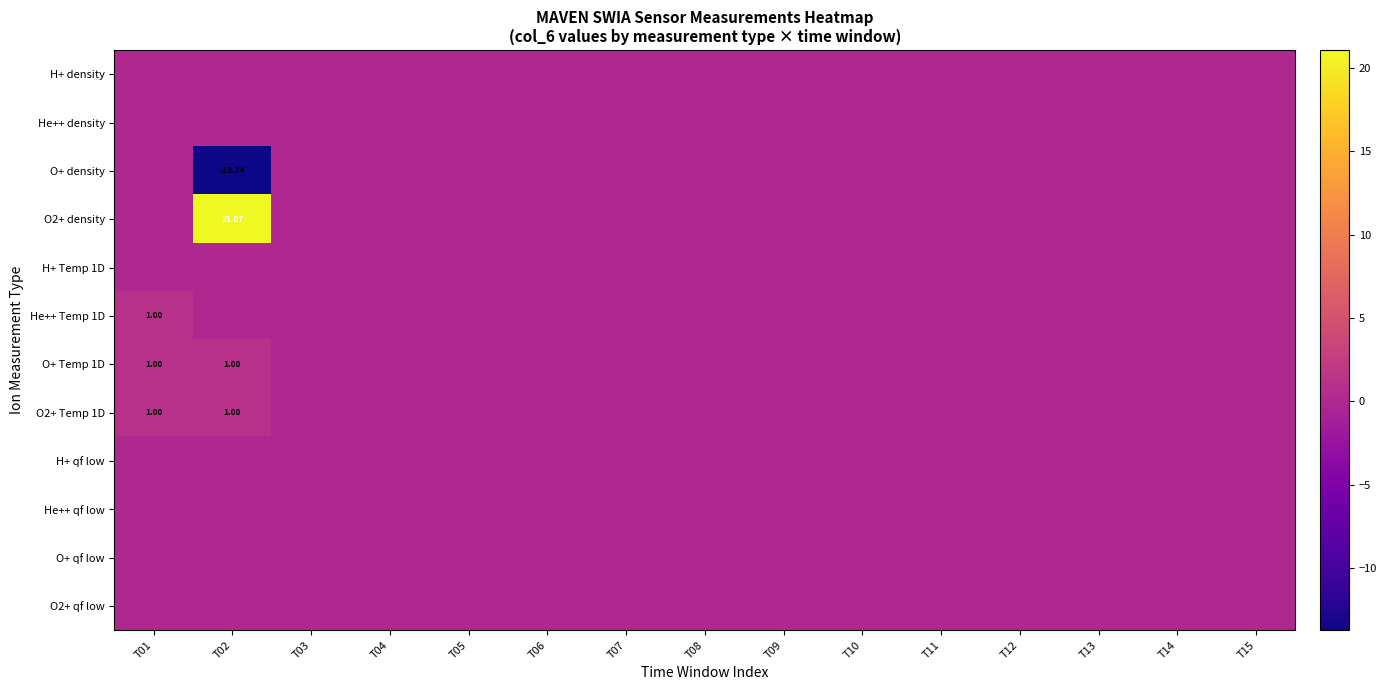

At which label is O2+ Temp 1D closest to 0?

T03